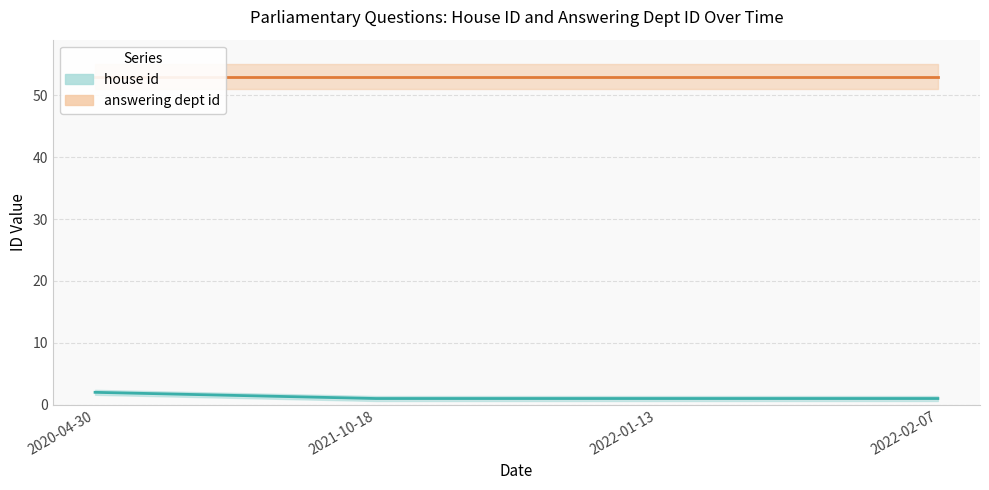

How many lines are shown in the chart?

2